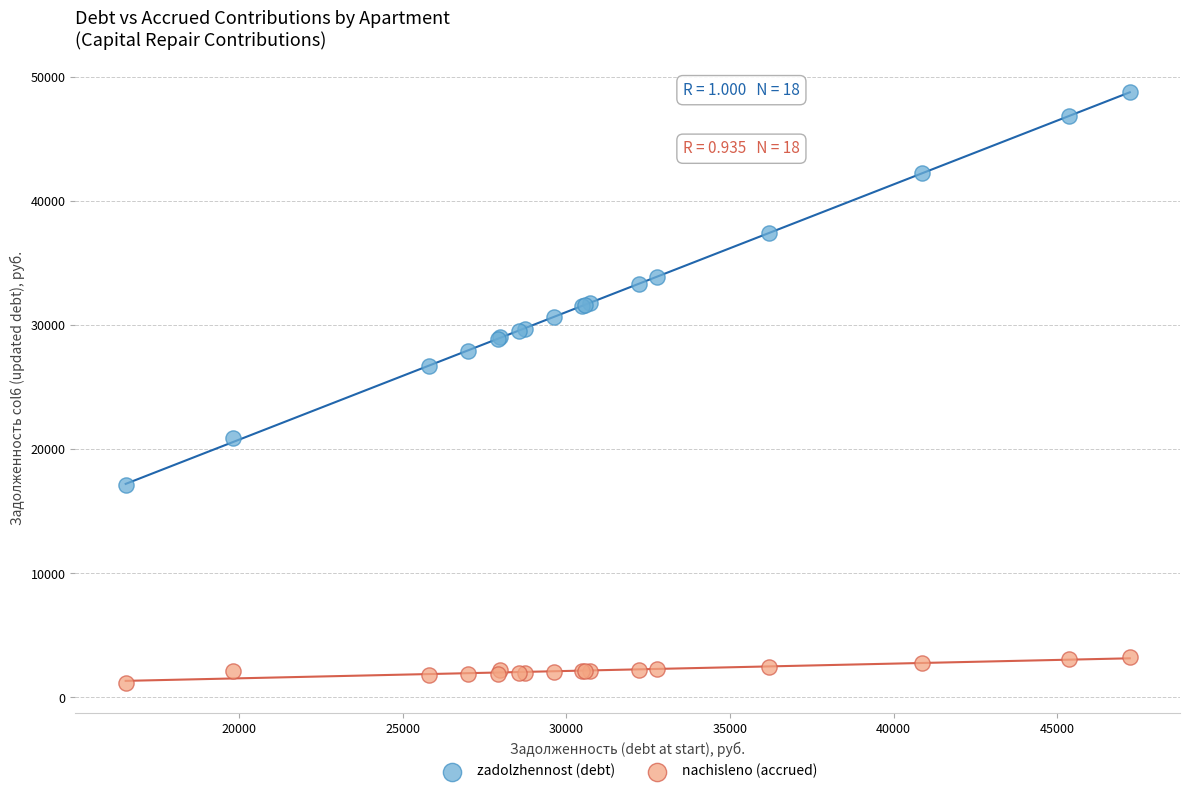

What is the X range (max minus min) for the scatter plot?

30662.8